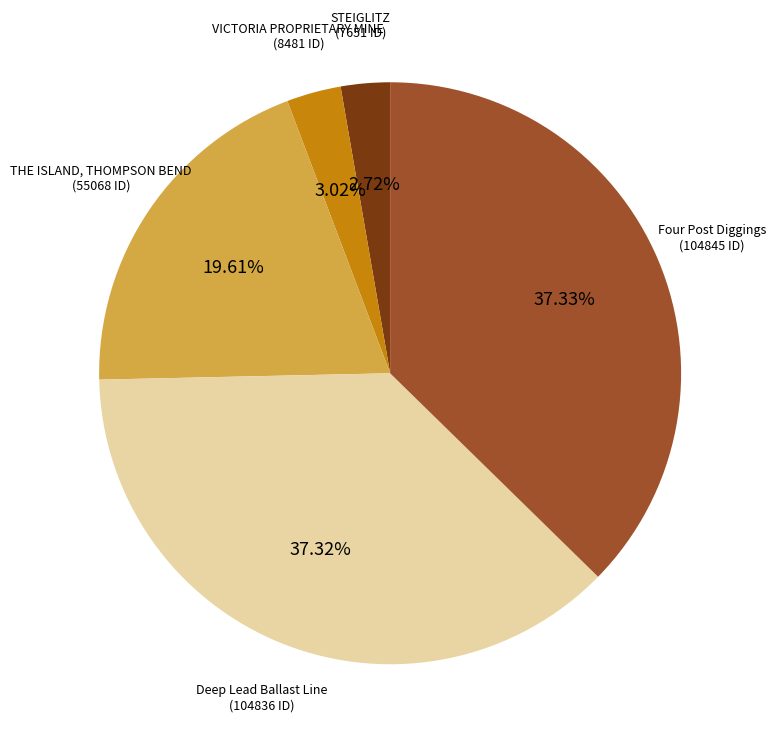

Is there a majority slice in this chart?

No